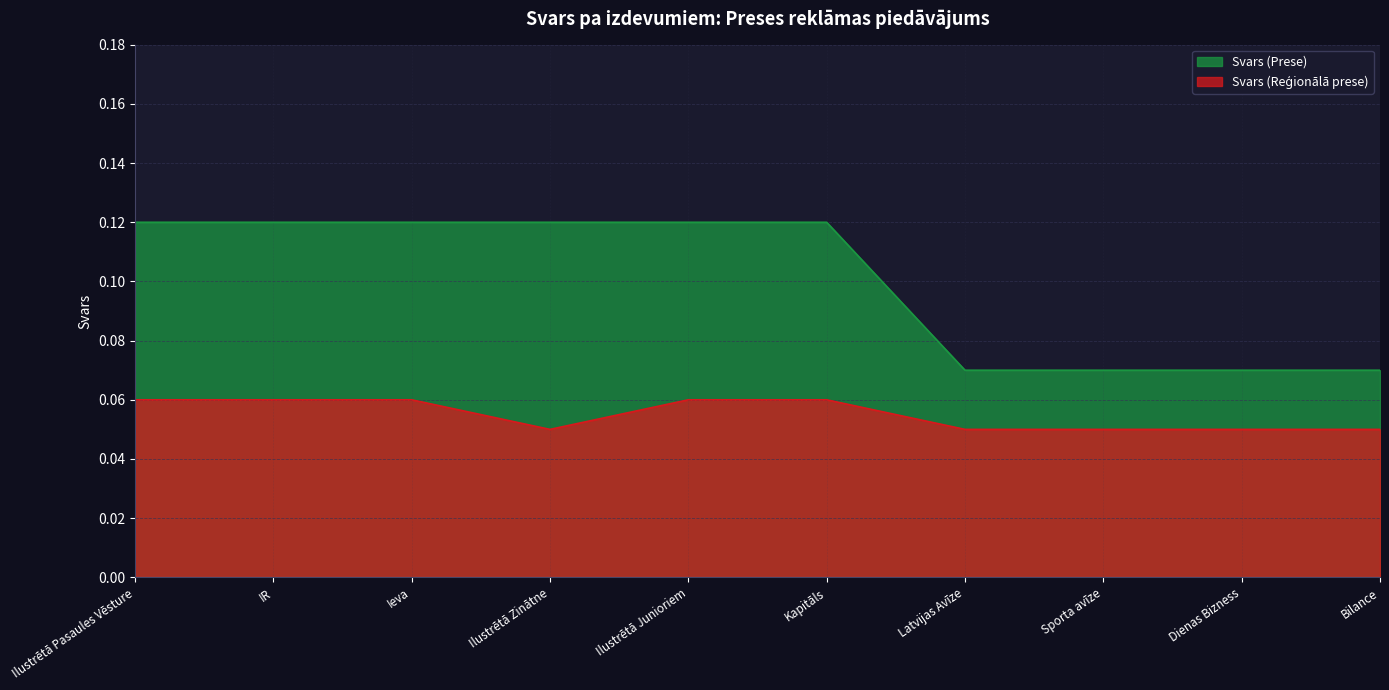

What are all the series names shown in the legend?

Svars (Prese), Svars (Reģionālā prese)